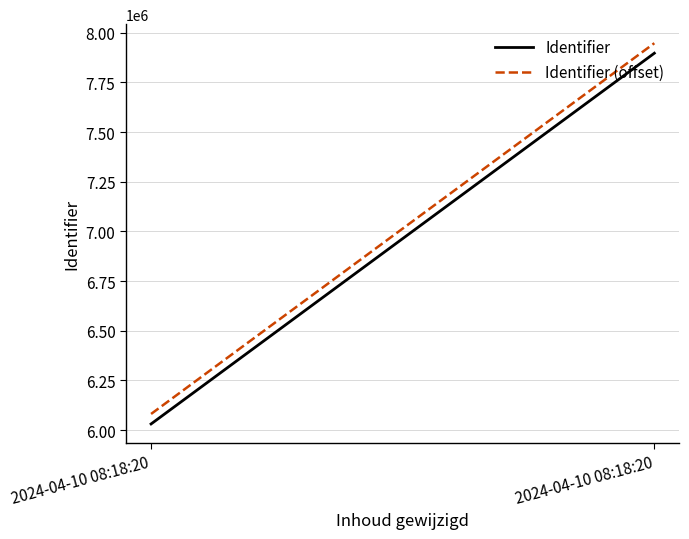

Rank the series by their maximum value, from highest to lowest.

Identifier (offset), Identifier